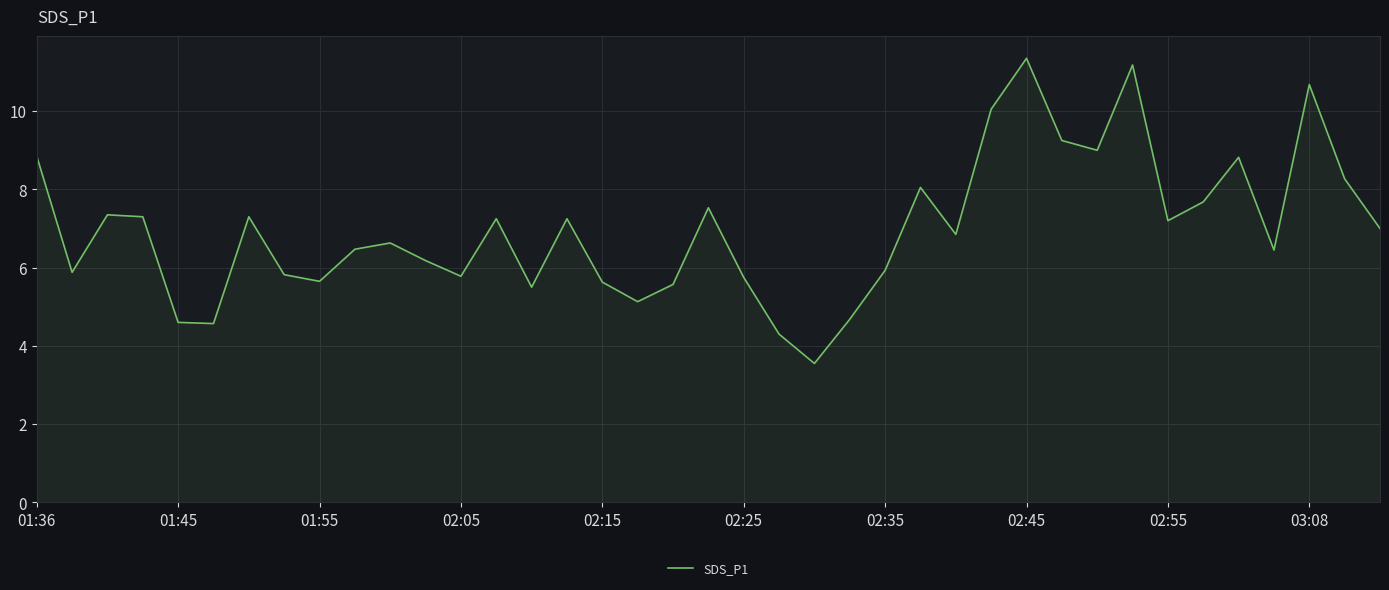

Approximately how many times larger is the value at 02:15 compared to 02:55?

0.8